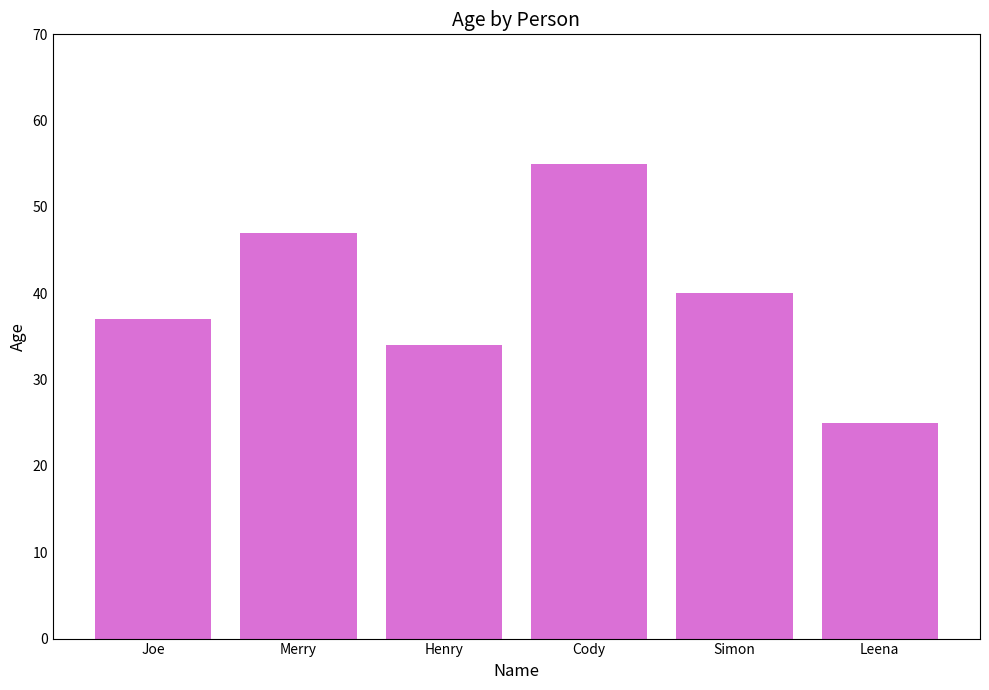

Where does the data first go above 40?

Merry